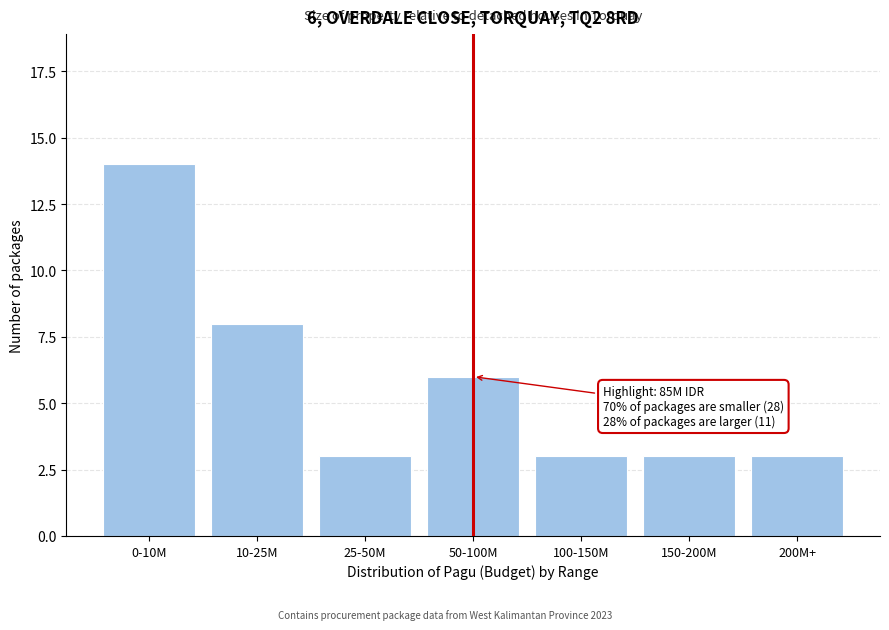

Reading right to left, extract all data points from this chart.

3	3	3	6	3	8	14